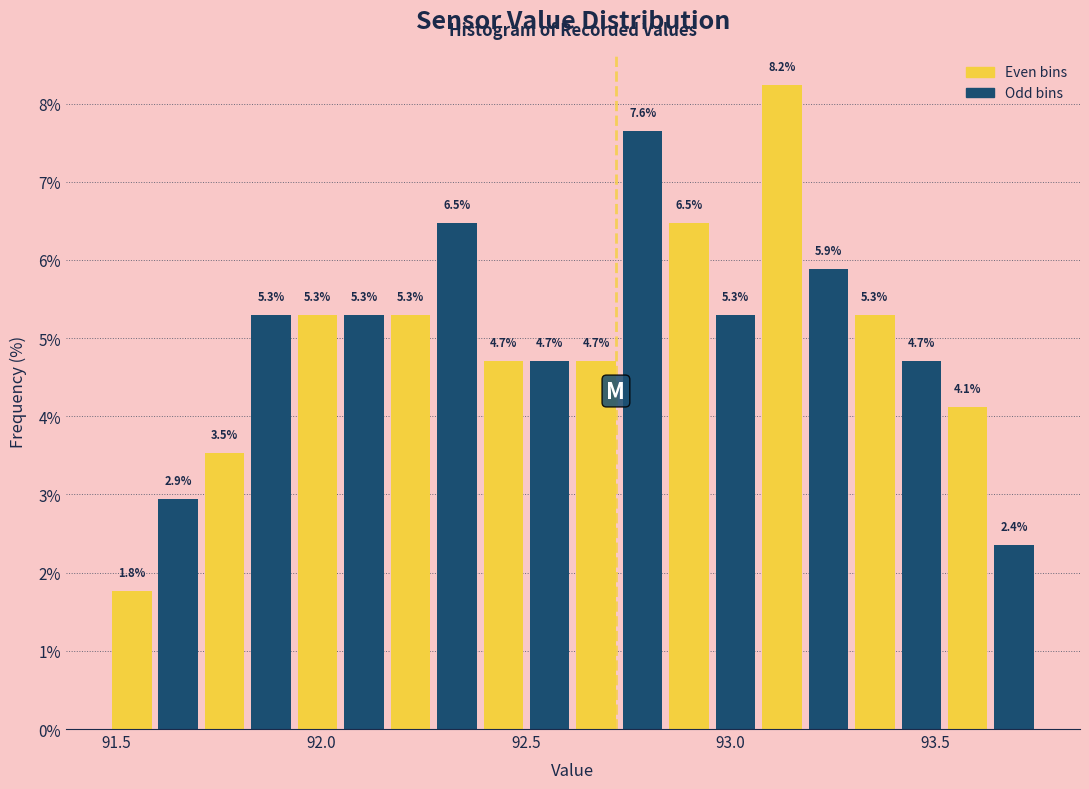

Around what value on the x-axis is the tallest bar? Give the approximate position of its centre, as read against the axis.

93.15